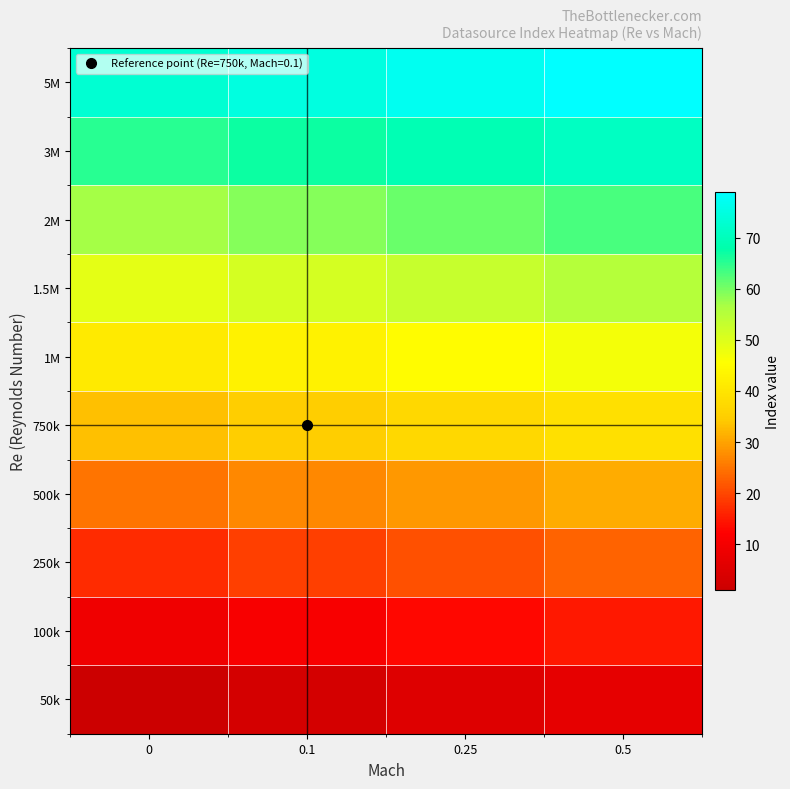

Reading right to left, what are all the values shown in this chart?

50k: 0.5=7	0.25=5	0.1=3	0=1
100k: 0.5=15	0.25=13	0.1=11	0=9
250k: 0.5=23	0.25=21	0.1=19	0=17
500k: 0.5=31	0.25=29	0.1=27	0=25
750k: 0.5=39	0.25=37	0.1=35	0=33
1M: 0.5=47	0.25=45	0.1=43	0=41
1.5M: 0.5=55	0.25=53	0.1=51	0=49
2M: 0.5=63	0.25=61	0.1=59	0=57
3M: 0.5=71	0.25=69	0.1=67	0=65
5M: 0.5=79	0.25=77	0.1=75	0=73